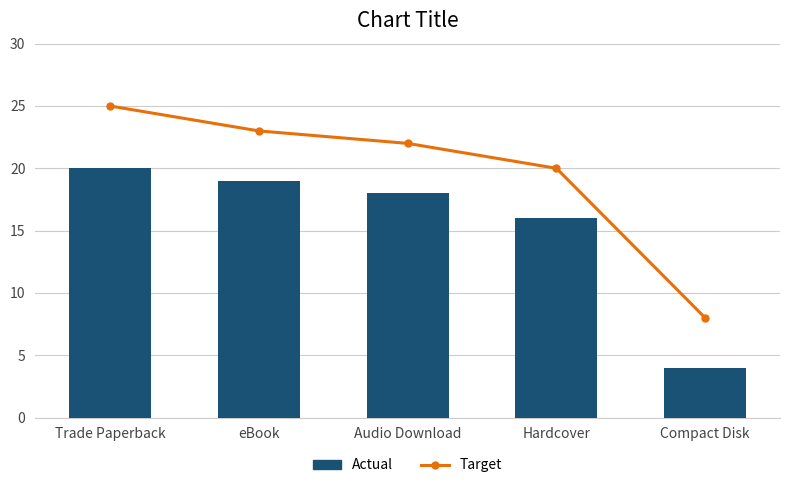

List the series in order of their overall mean, lowest first.

Actual, Target